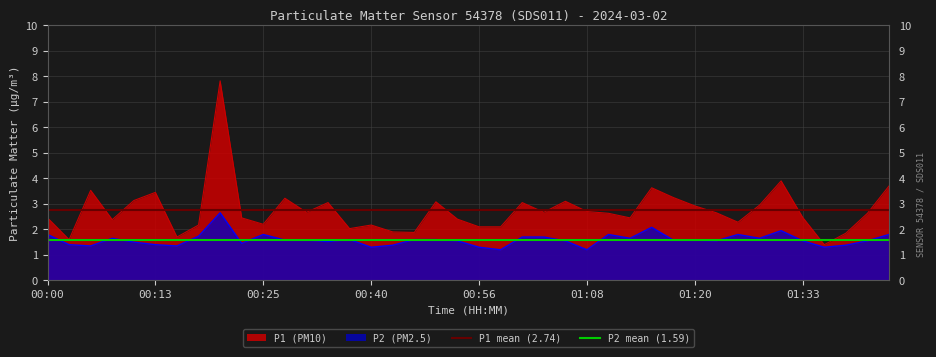

Is it true that P1 mean (2.74) equals 1.7 at 00:00?

False